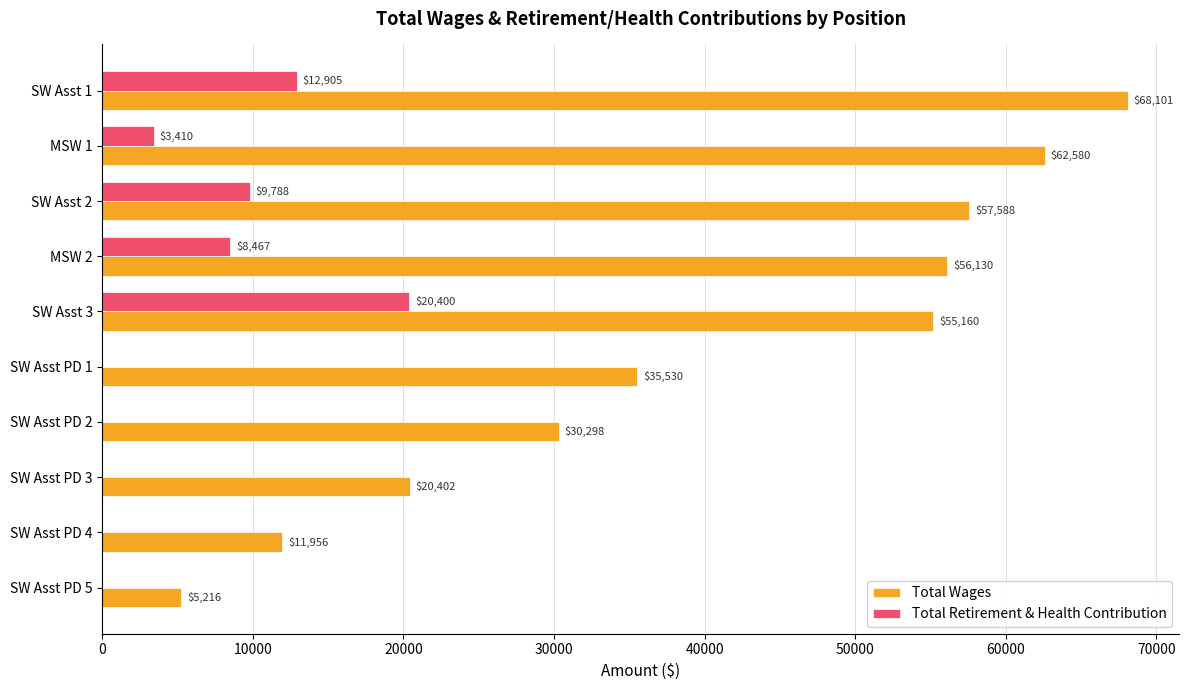

What are all the series names shown in the legend?

Total Wages, Total Retirement & Health Contribution